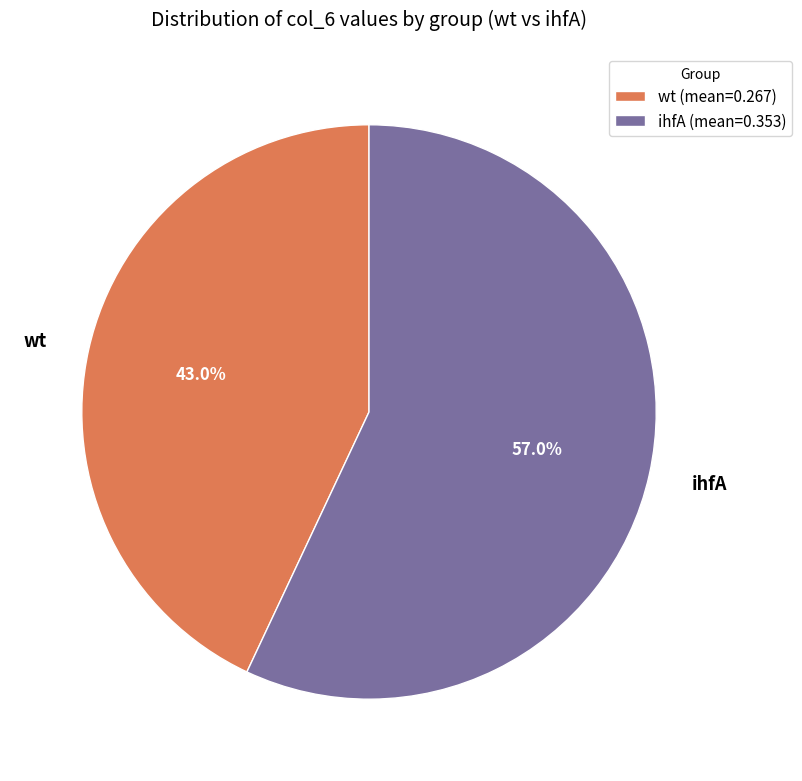

Does any single category account for the majority?

Yes